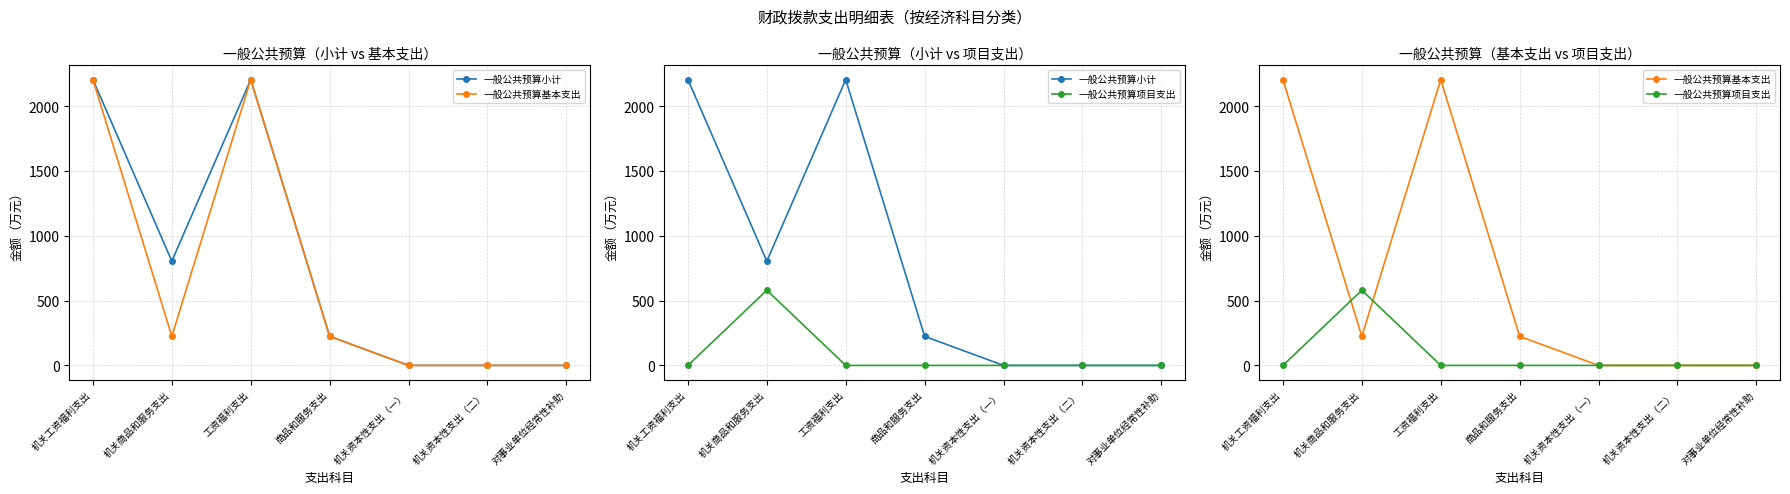

Reading left to right, extract all data points from this chart.

一般公共预算小计: 2203.9	804.1	2203.9	224.1	0.0	0.0	0.0
一般公共预算基本支出: 2203.9	224.1	2203.9	224.1	0.0	0.0	0.0
一般公共预算项目支出: 0.0	580.0	0.0	0.0	0.0	0.0	0.0